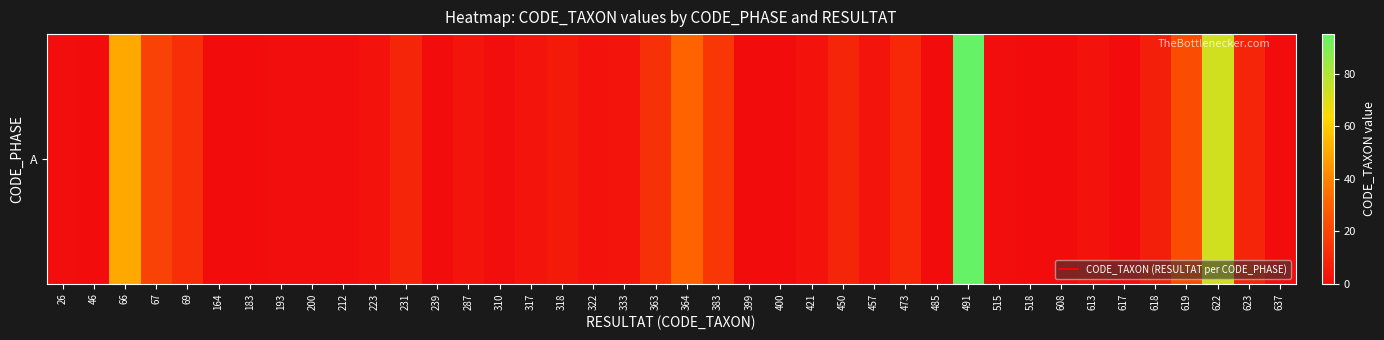

What is the average value?

10